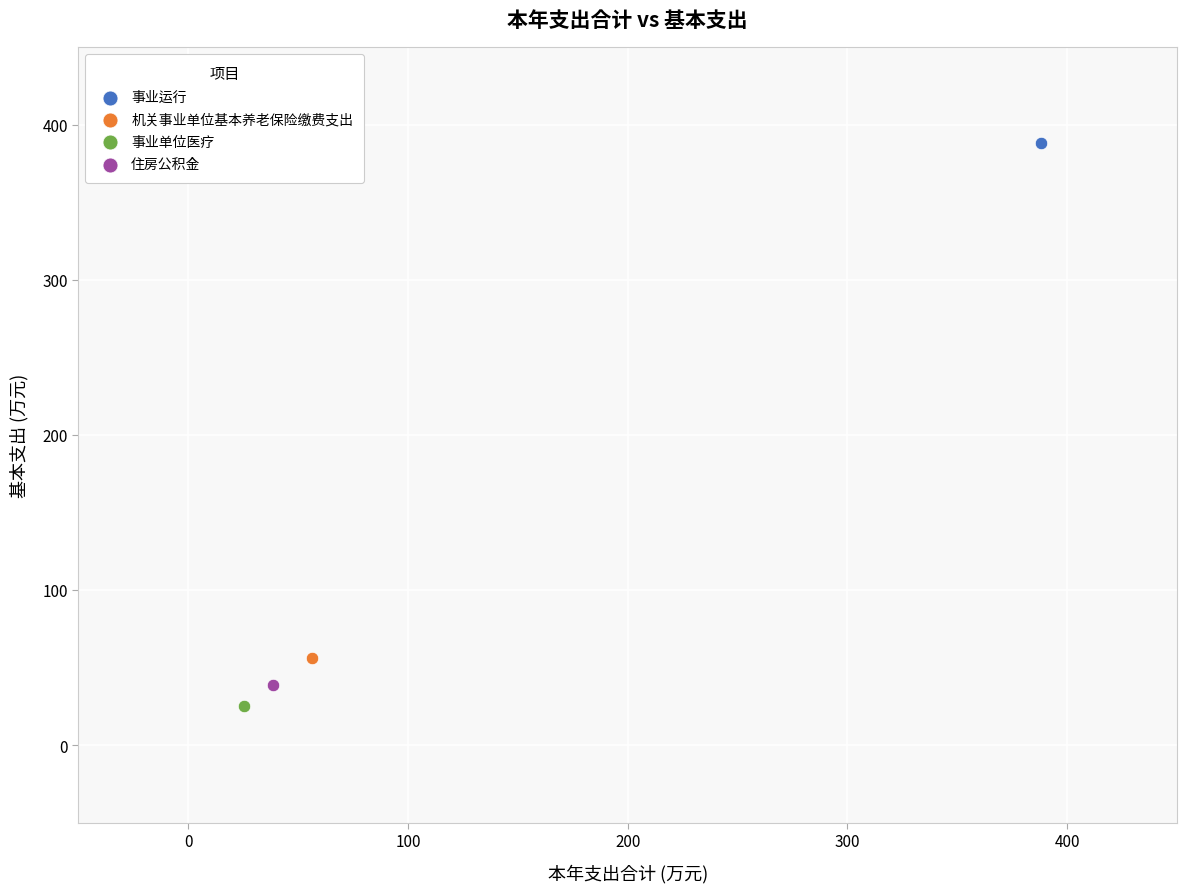

What are all the series names shown in the legend?

事业运行, 机关事业单位基本养老保险缴费支出, 事业单位医疗, 住房公积金